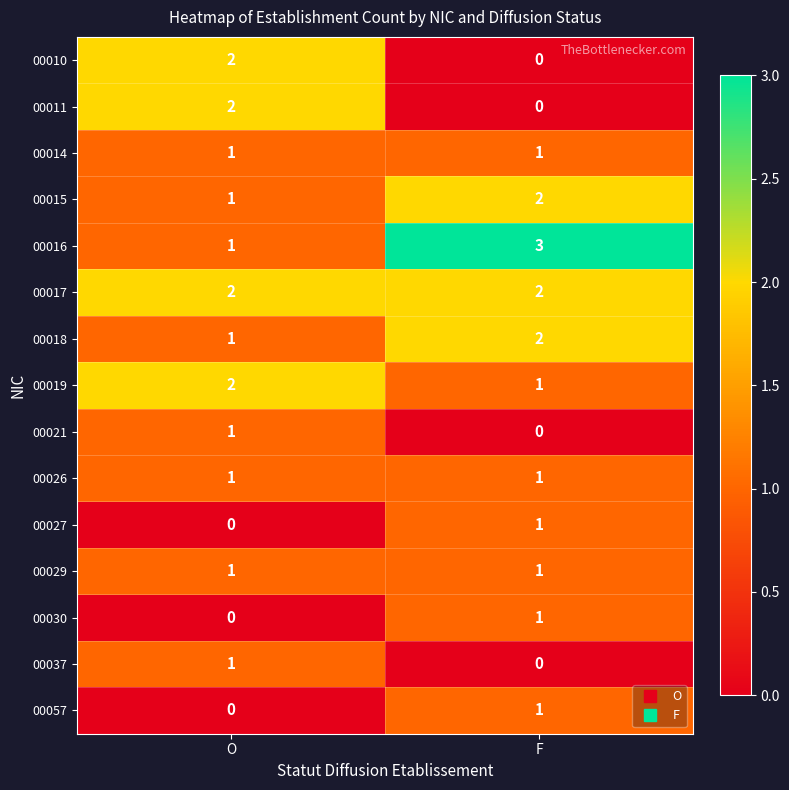

What is the difference between the highest and lowest values at F?

3